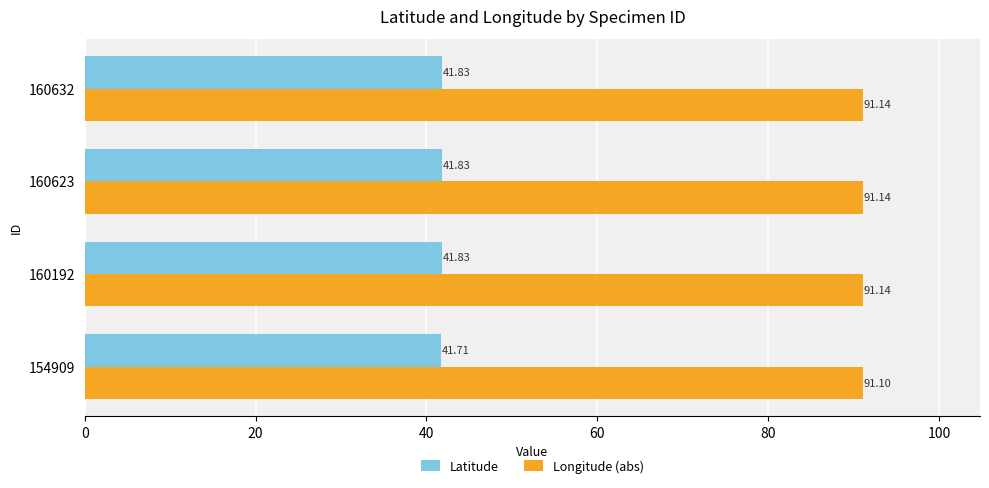

What is the total value across all series at 154909?

132.8